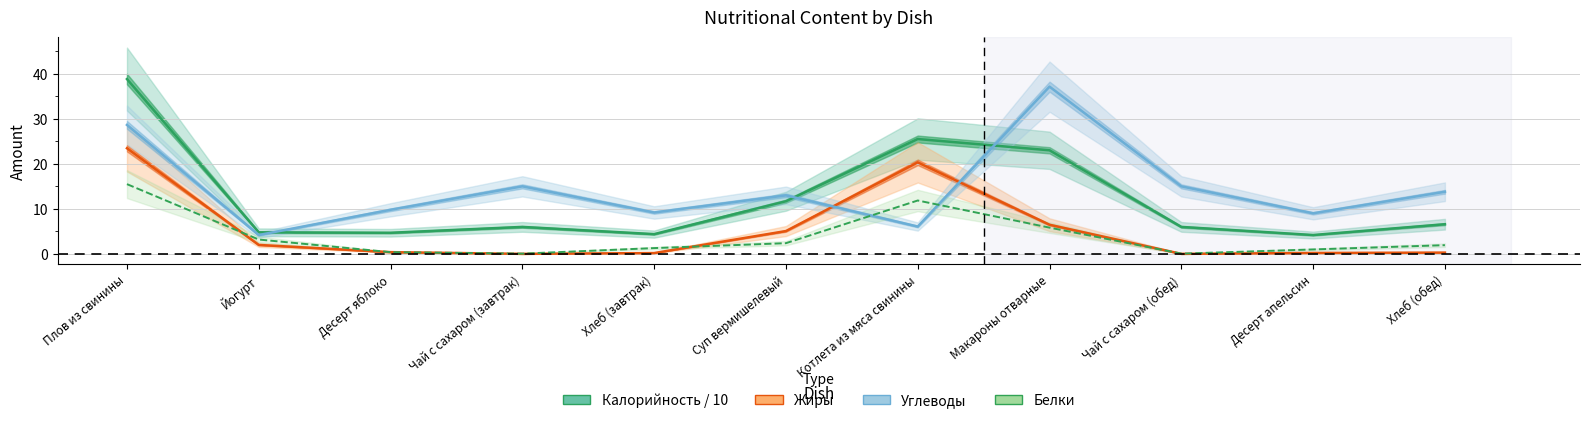

The Калорийность / 10 series shows 11.7 at Суп вермишелевый. True or false?

True